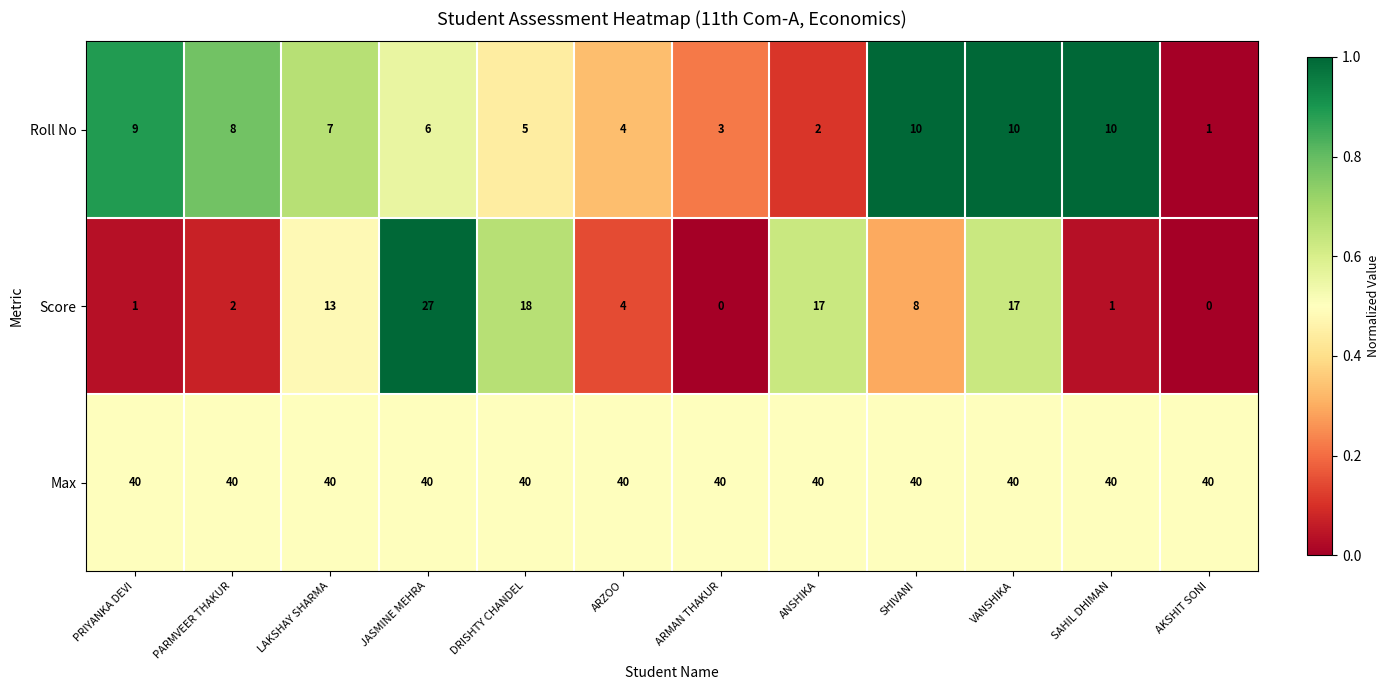

What is the difference between the highest and lowest values at SHIVANI?

32